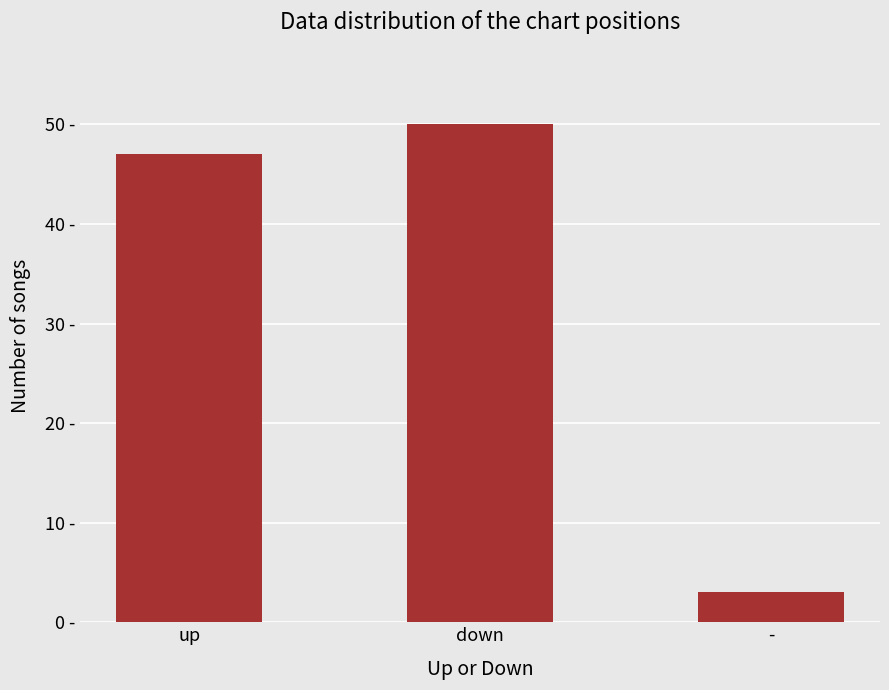

Rank the categories by value from highest to lowest.

down, up, -